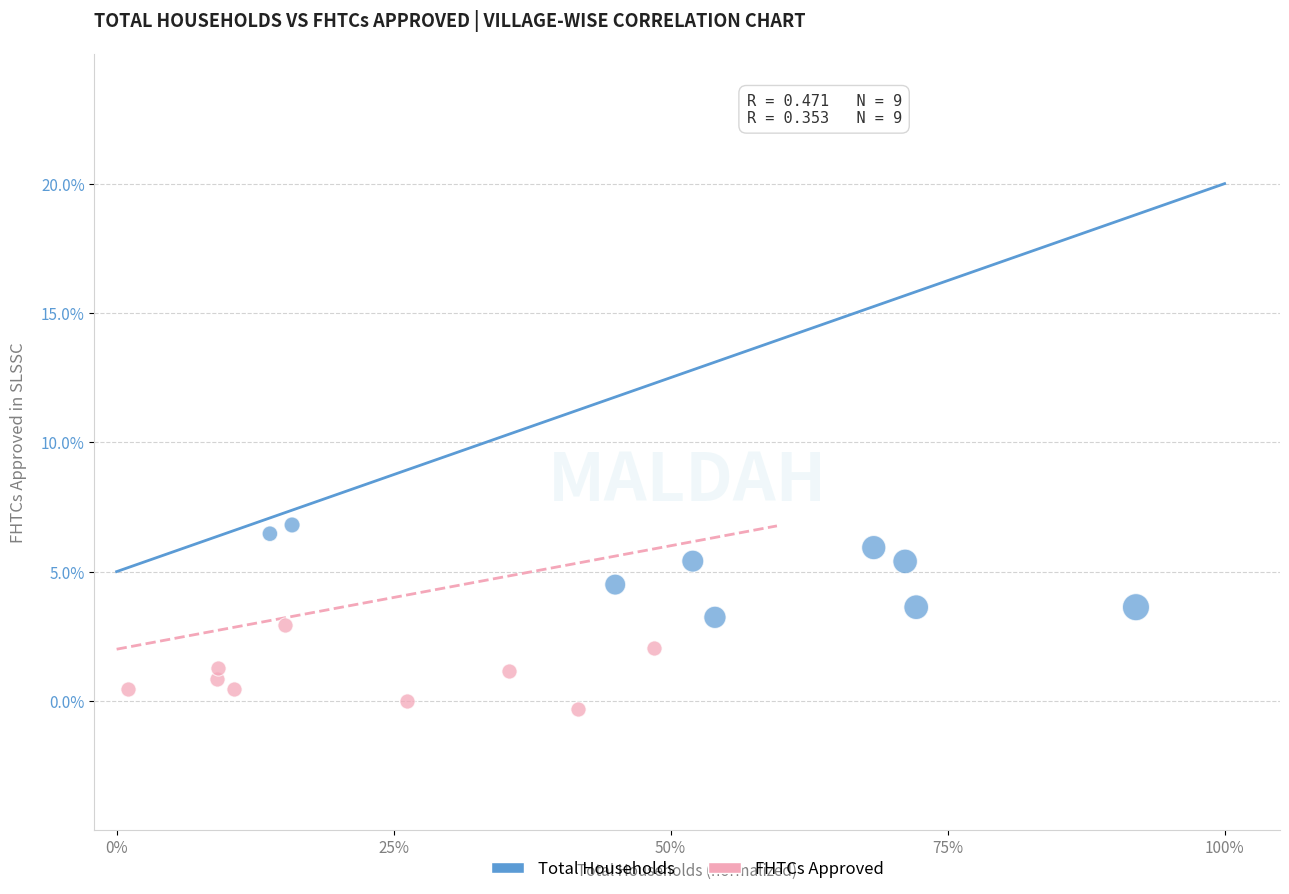

What are all the series names shown in the legend?

Total Households, FHTCs Approved